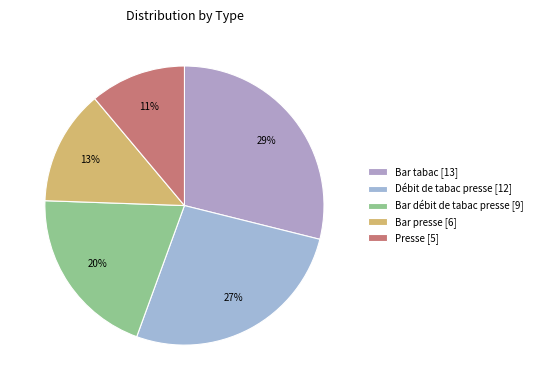

To the nearest percent, what is the combined percentage of Bar débit de tabac presse and Bar presse?

33%